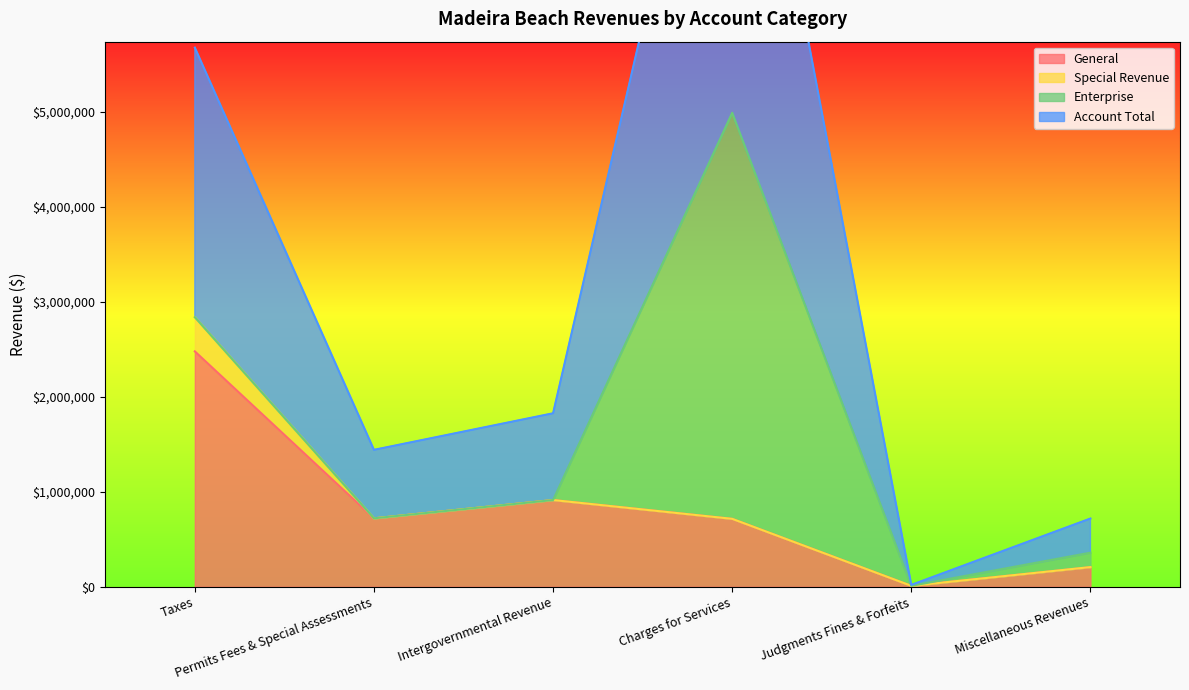

Where is the first local minimum for General?

Permits Fees & Special Assessments